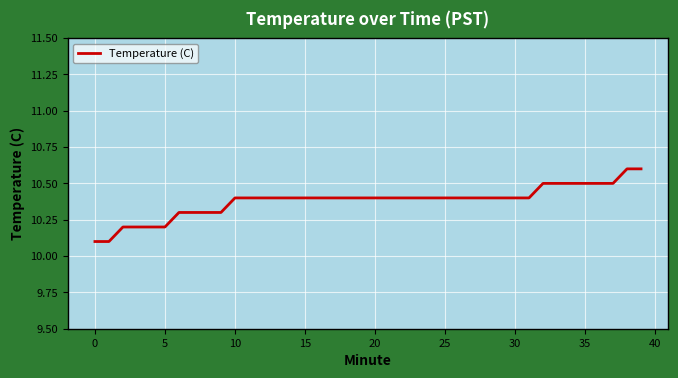

What is the minimum value shown in the chart?

10.1